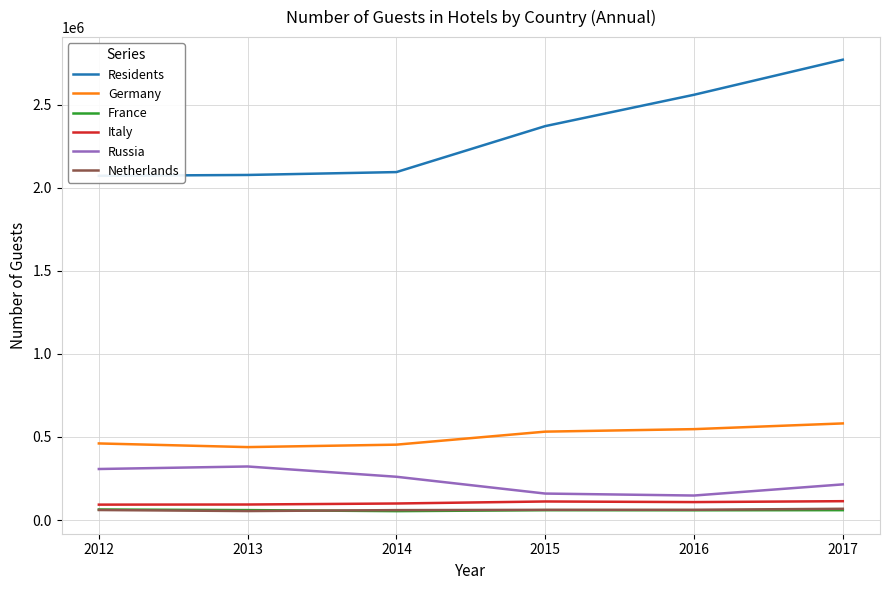

What is the difference between the Italy values at 2017 and 2014?

13934